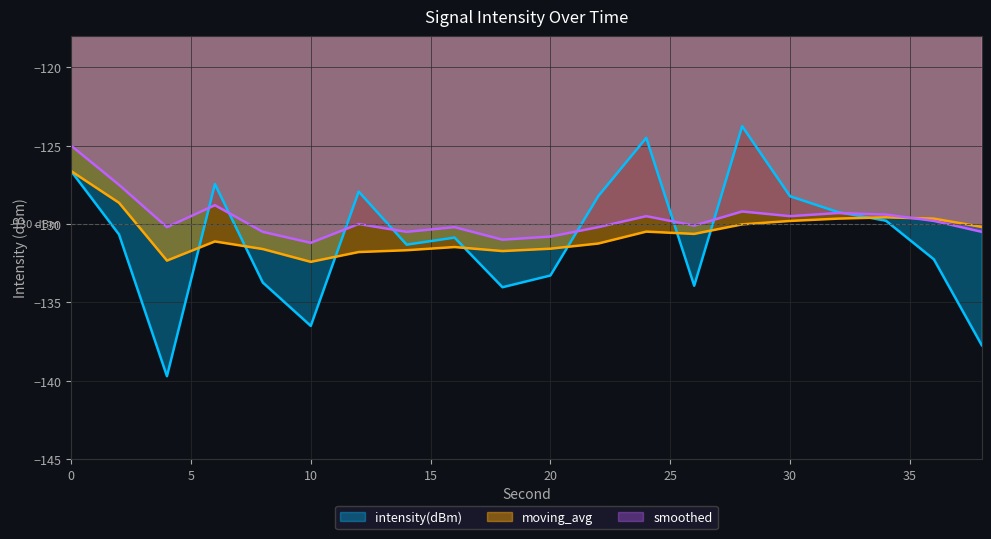

List the labels in order of smoothed value, smallest first.

10, 18, 20, 8, 14, 38, 4, 16, 22, 26, 12, 36, 24, 30, 34, 32, 28, 6, 2, 0